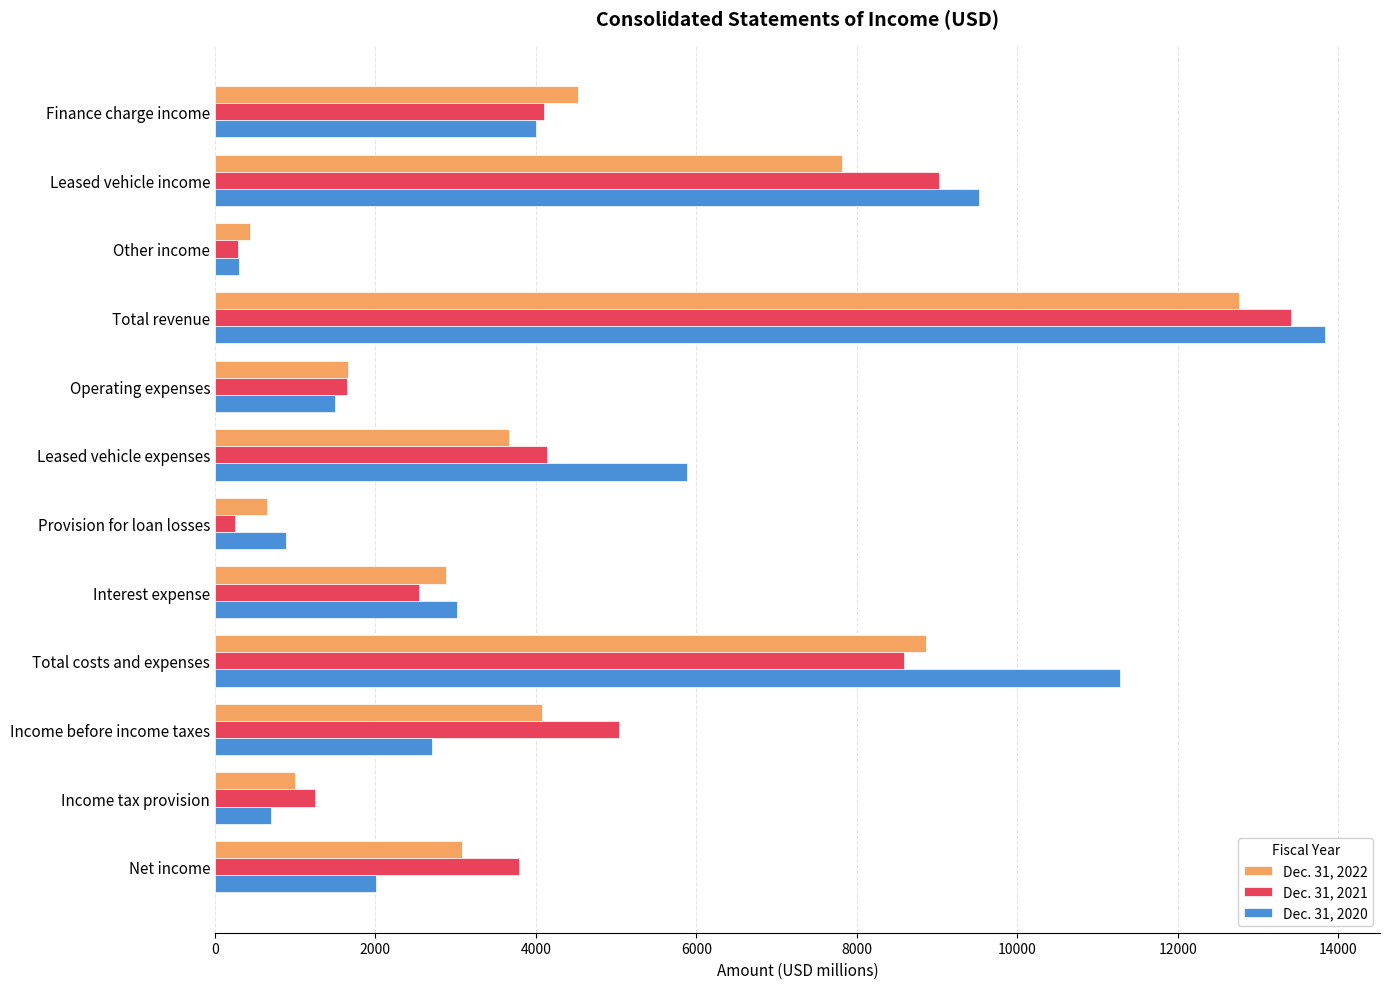

Which category has the highest value in the Dec. 31, 2020 series?

Total revenue